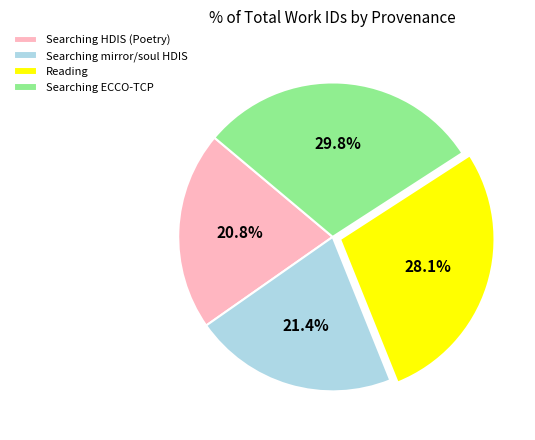

Which category has the smallest portion of the pie?

Searching HDIS (Poetry)